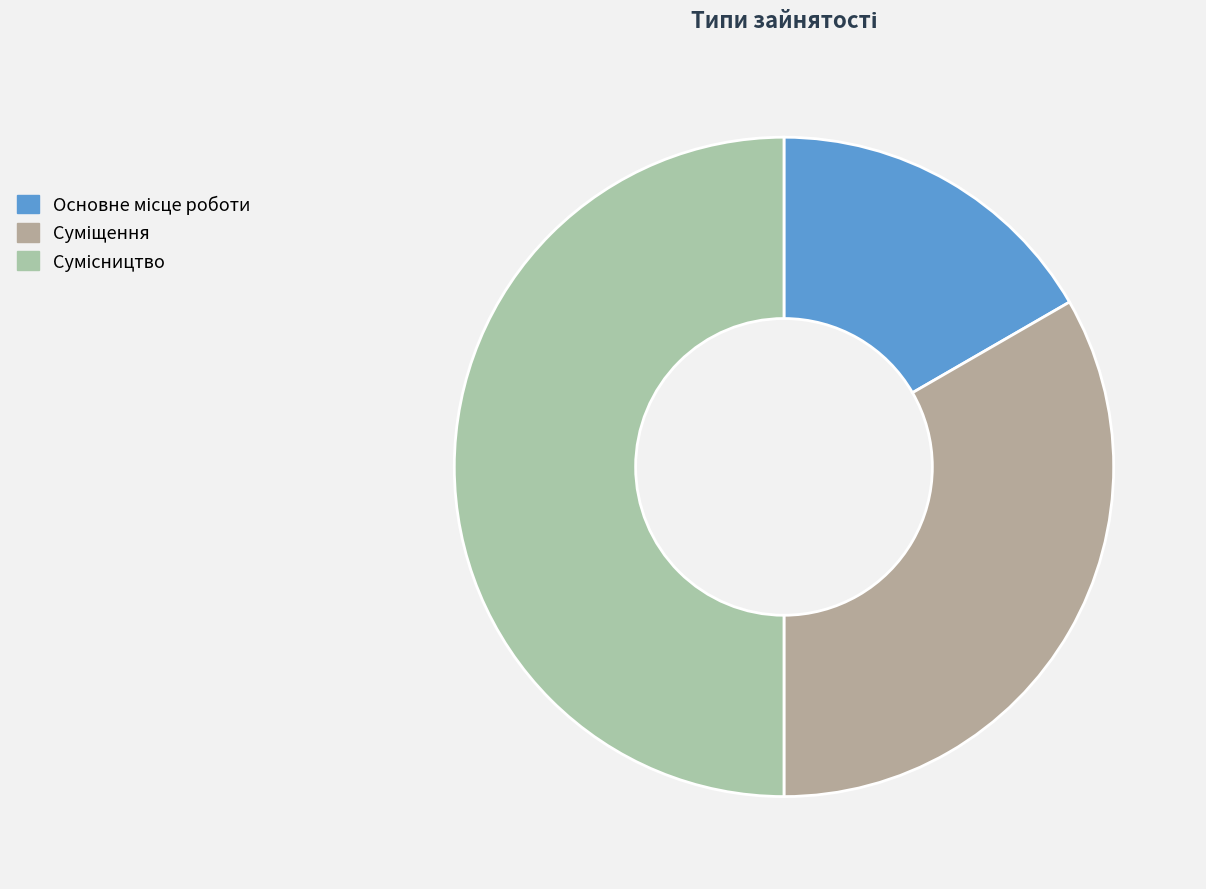

How many slices are in this pie chart?

3